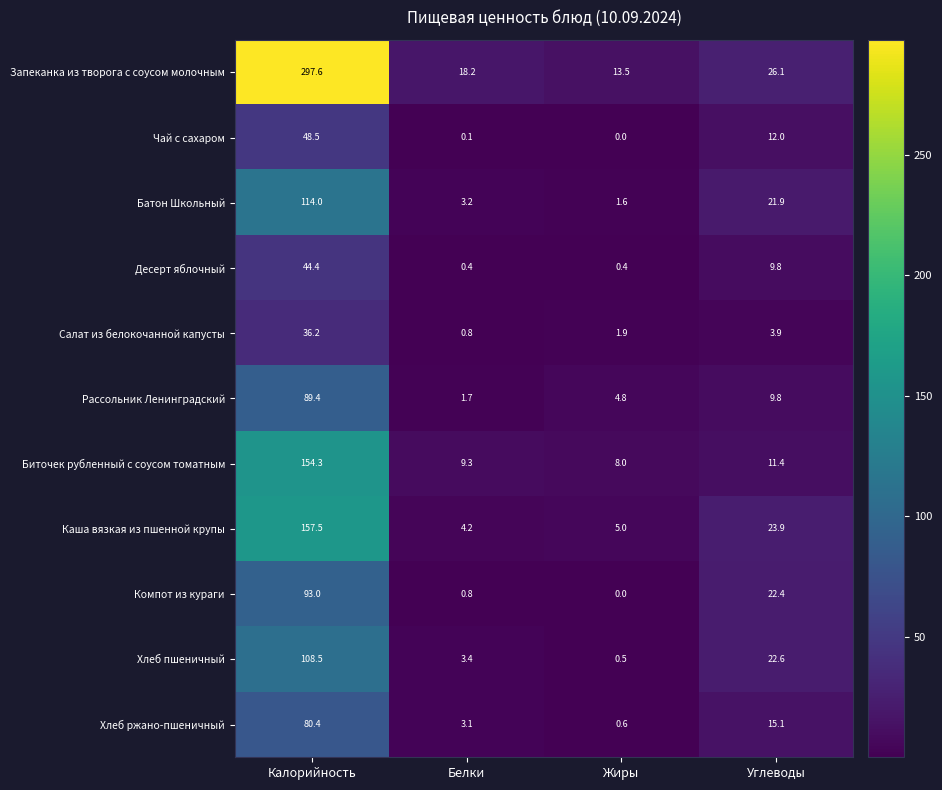

Rank the series by their maximum value, from lowest to highest.

Салат из белокочанной капусты, Десерт яблочный, Чай с сахаром, Хлеб ржано-пшеничный, Рассольник Ленинградский, Компот из кураги, Хлеб пшеничный, Батон Школьный, Биточек рубленный с соусом томатным, Каша вязкая из пшенной крупы, Запеканка из творога с соусом молочным